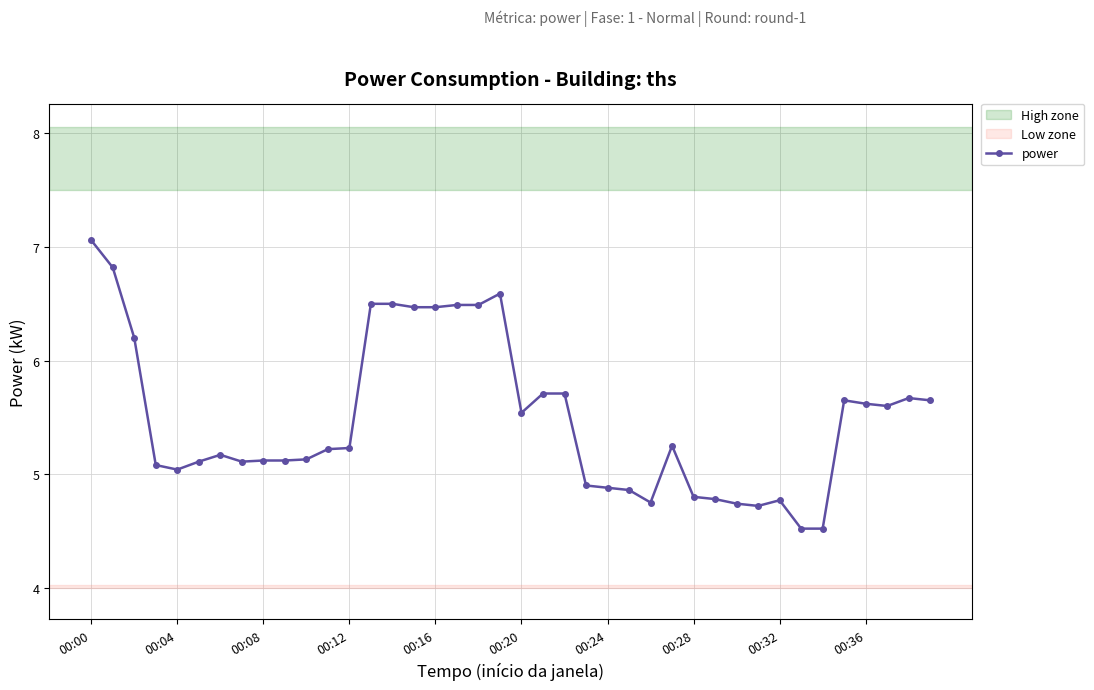

What is the value of the 3rd point from the left?

6.2